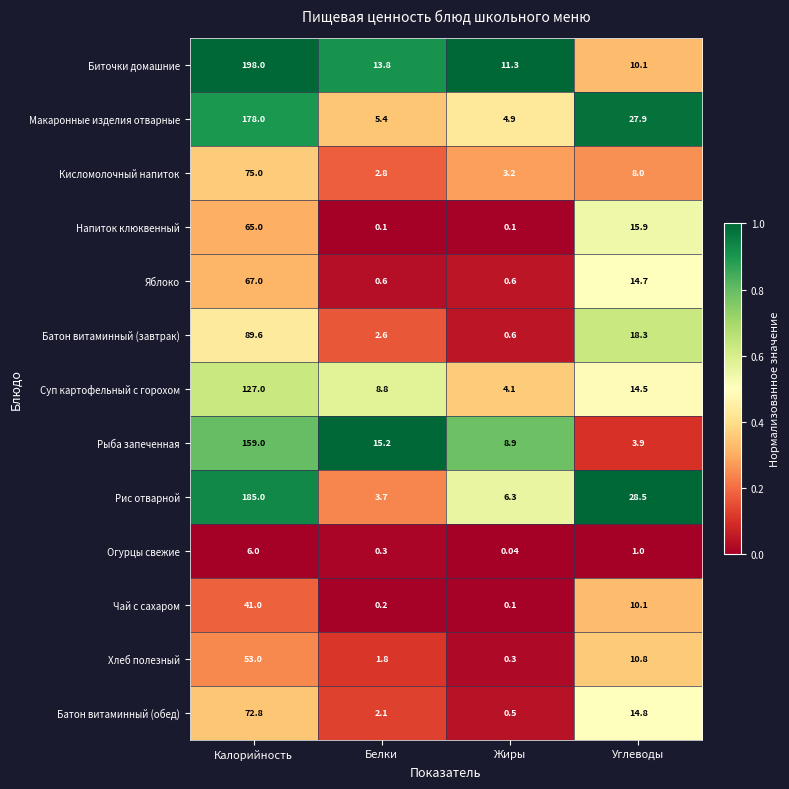

Which series changed the most between Белки and Углеводы?

Рис отварной